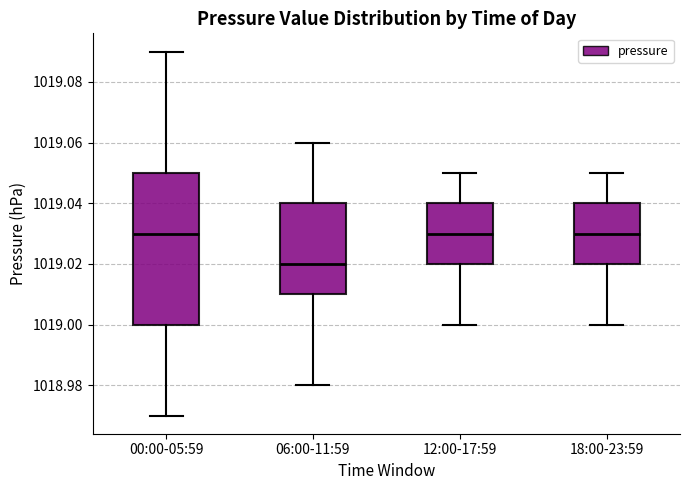

Reading left to right, transcribe this box plot: for each box, give where its median line is, the range the box spans, and where its two whiskers end, as read against the y-axis. The values are not printed on the chart, so give them approximately, as read against the axis.

00:00-05:59: median 1019.03, box 1019.00 to 1019.05, whiskers 1018.97 to 1019.09
06:00-11:59: median 1019.02, box 1019.01 to 1019.04, whiskers 1018.98 to 1019.06
12:00-17:59: median 1019.03, box 1019.02 to 1019.04, whiskers 1019.00 to 1019.05
18:00-23:59: median 1019.03, box 1019.02 to 1019.04, whiskers 1019.00 to 1019.05